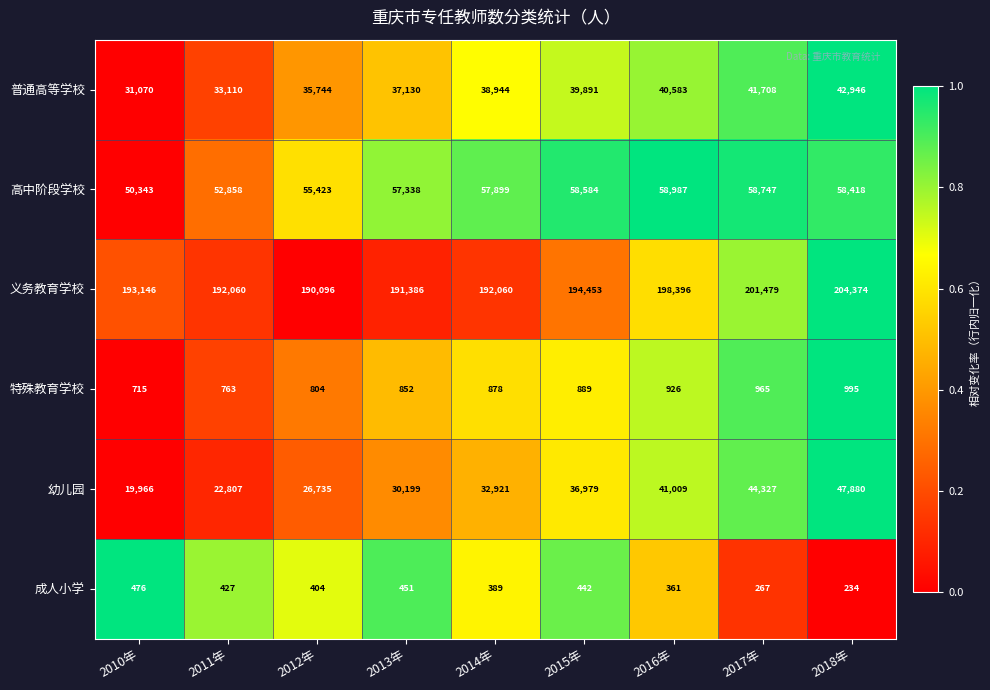

What is the average value of the 特殊教育学校 series?

865